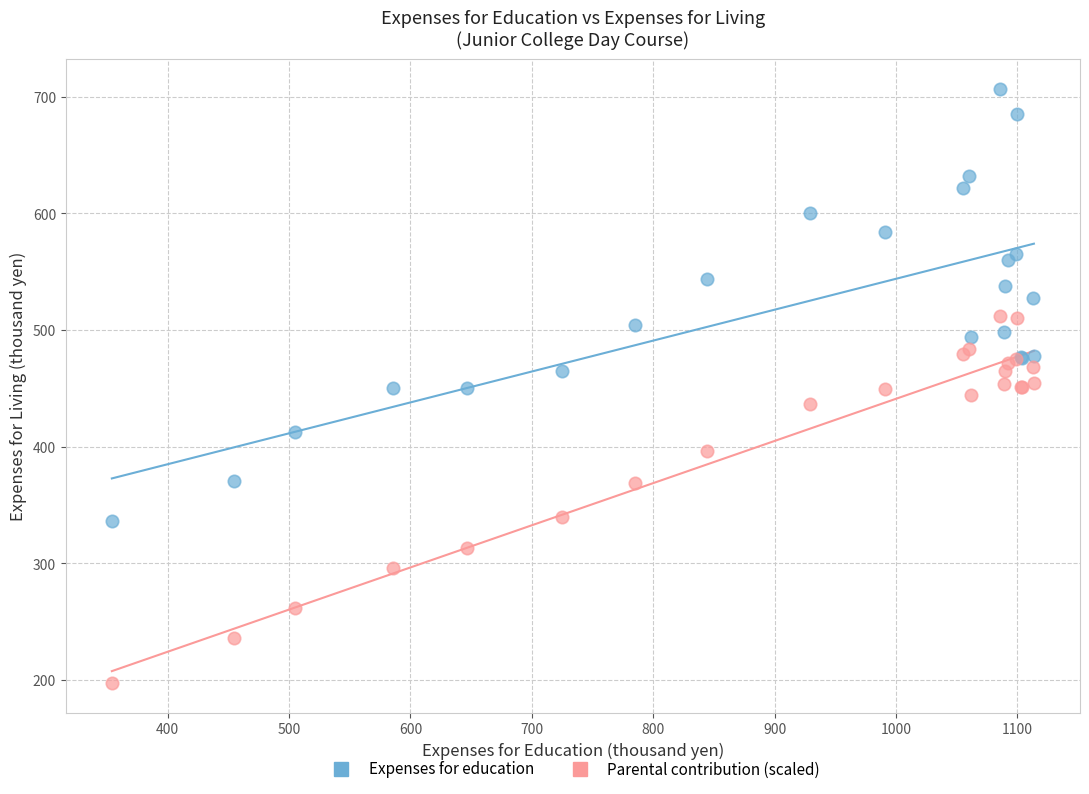

Which series reaches the maximum Y coordinate?

Expenses for education